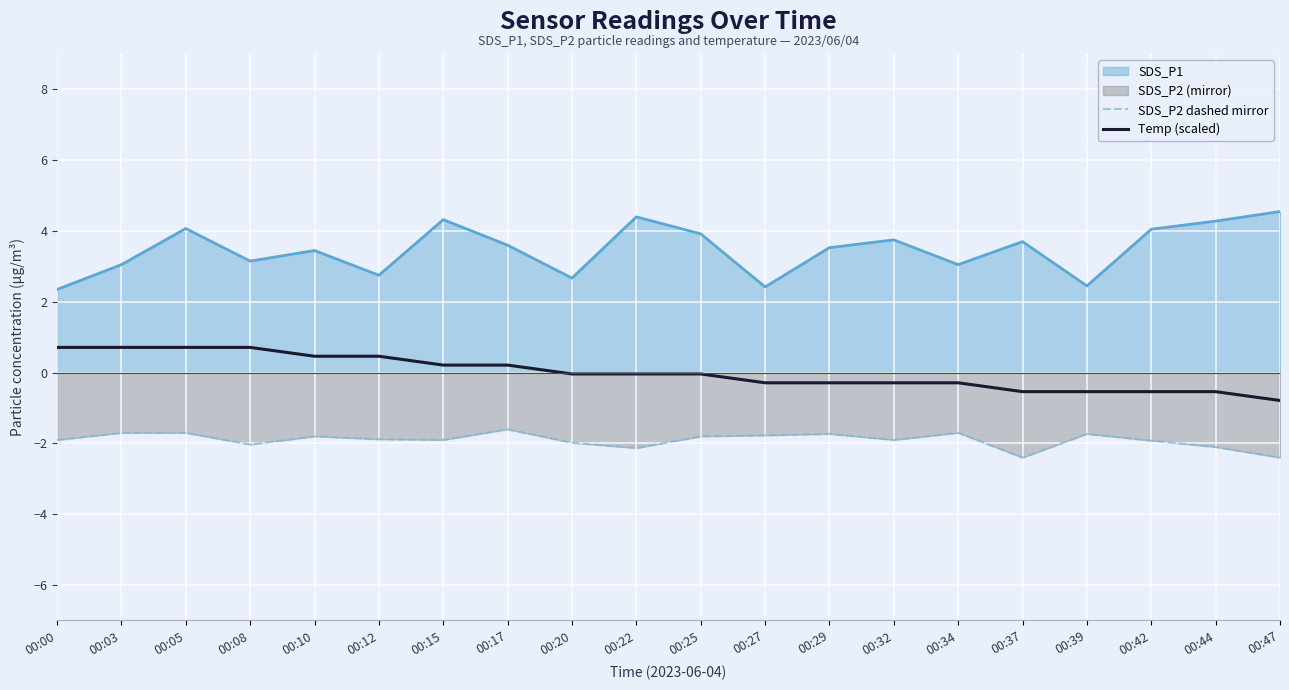

What is the difference between the Temp (scaled) values at 00:10 and 00:39?

1.0